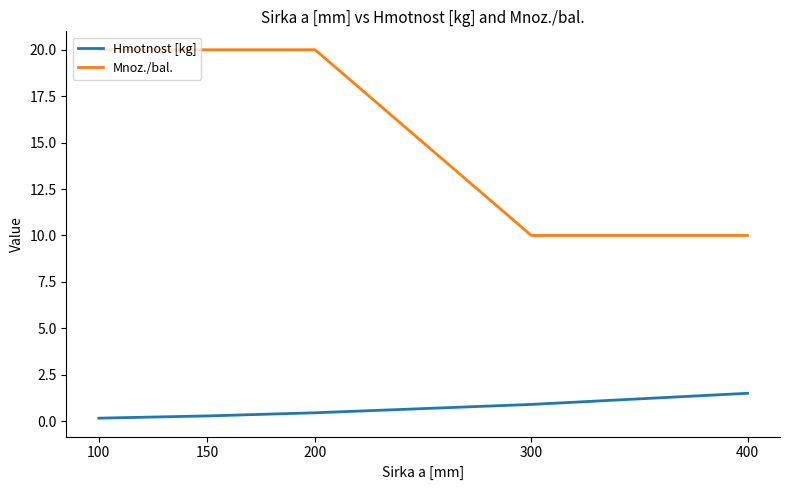

The value of Mnoz./bal. at 100 is 27.5. True or false?

False